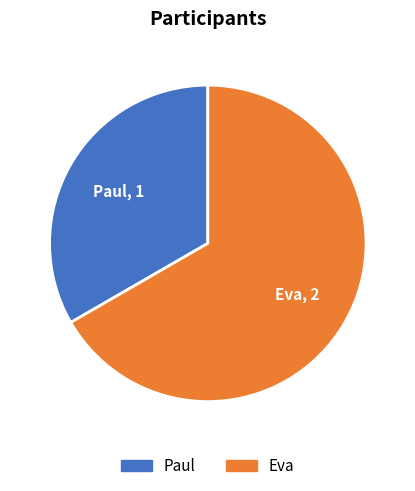

Rank the categories by value from highest to lowest.

Eva, Paul